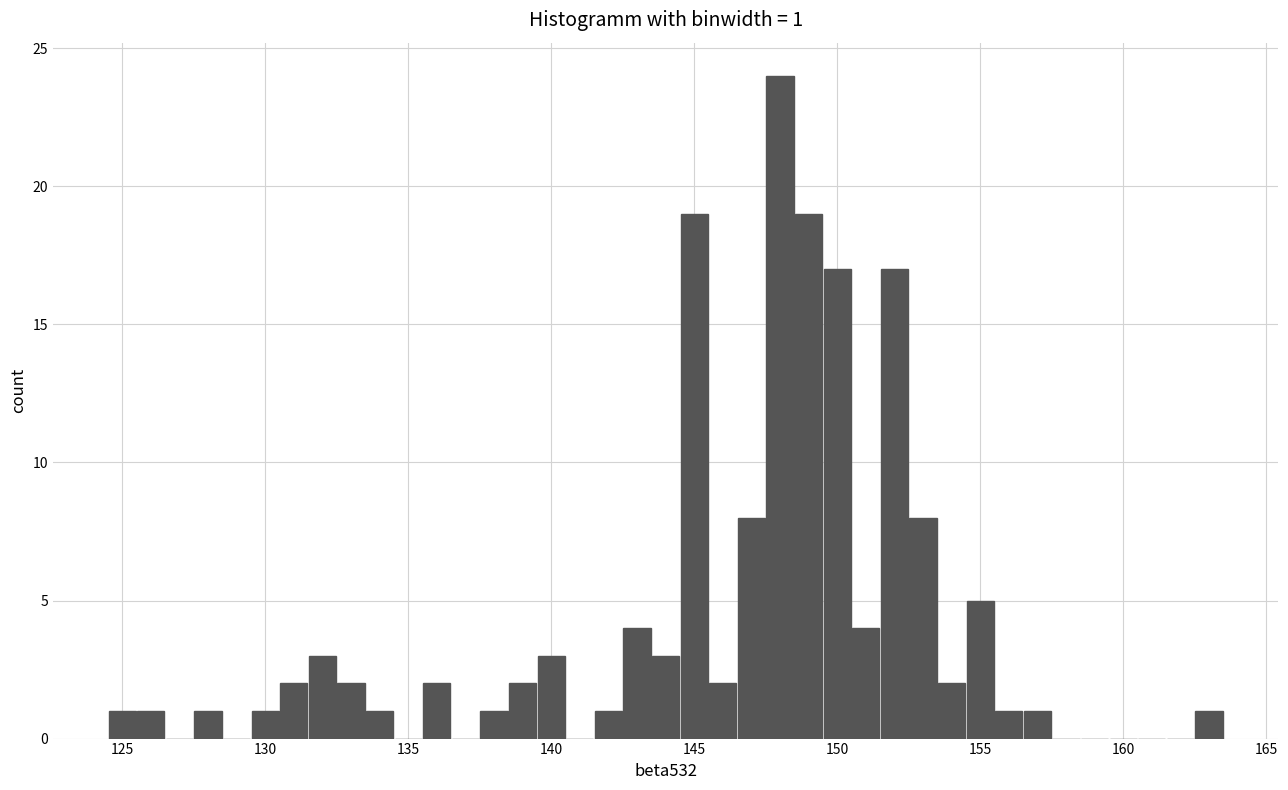

Read against the x-axis, roughly where is the centre of the tallest bar?

148.0